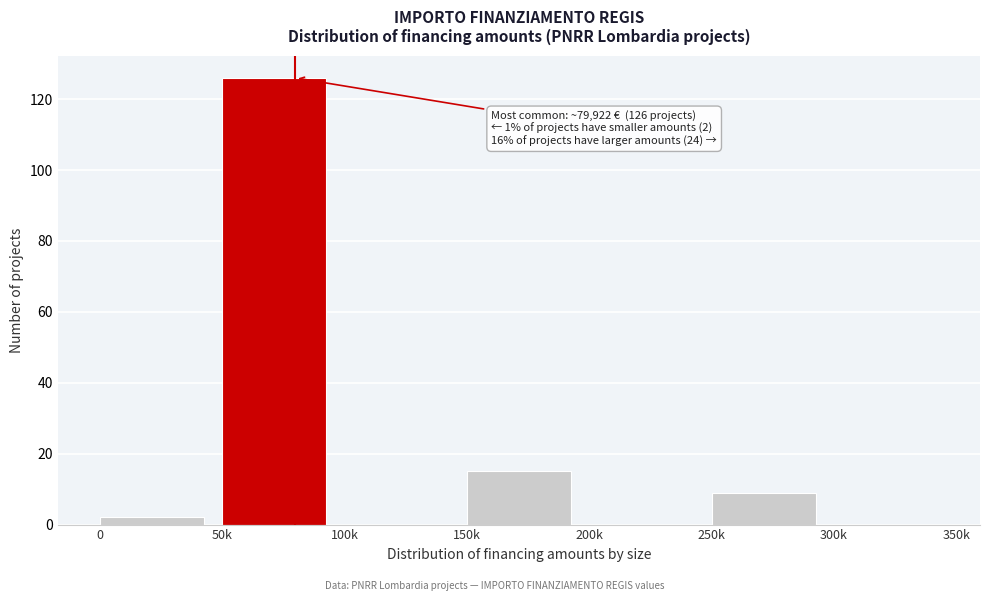

Reading right to left, what are all the values shown in this chart?

300k=0	250k=9	200k=0	150k=15	100k=0	50k=126	0=2